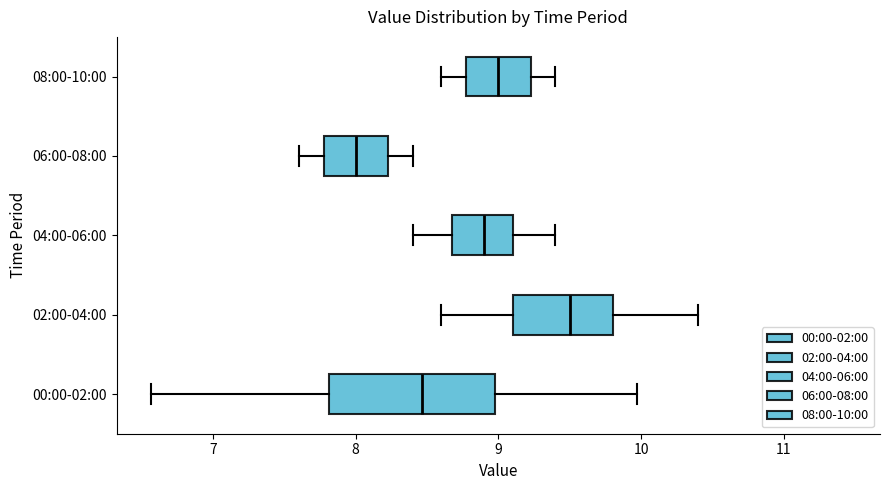

Which box has the furthest to the left median line?

06:00-08:00